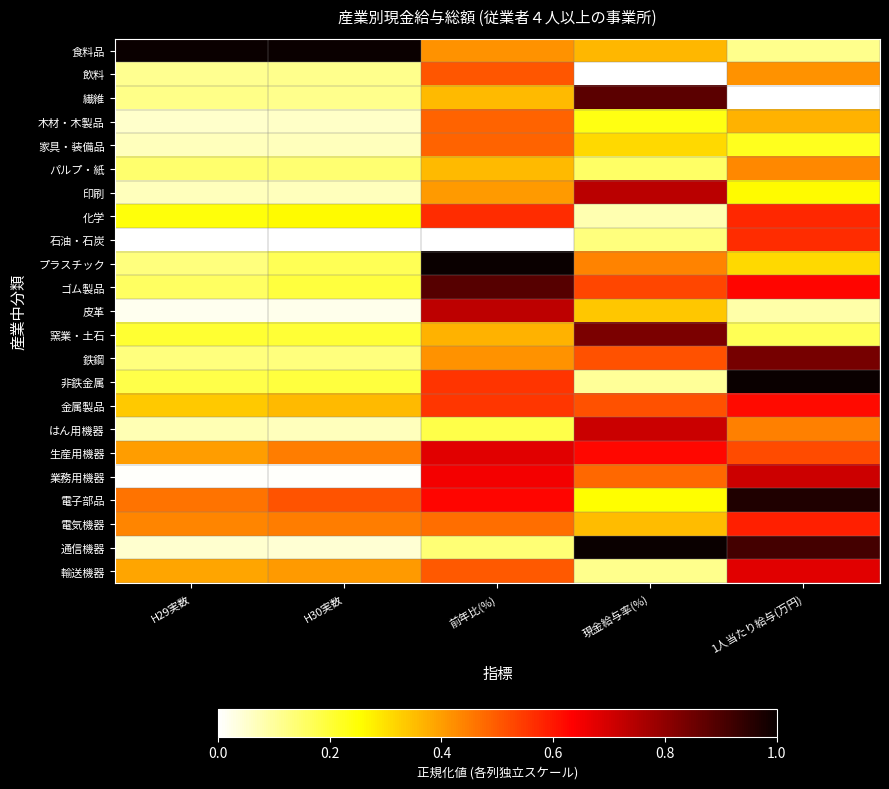

What is the greatest value displayed?

1.0